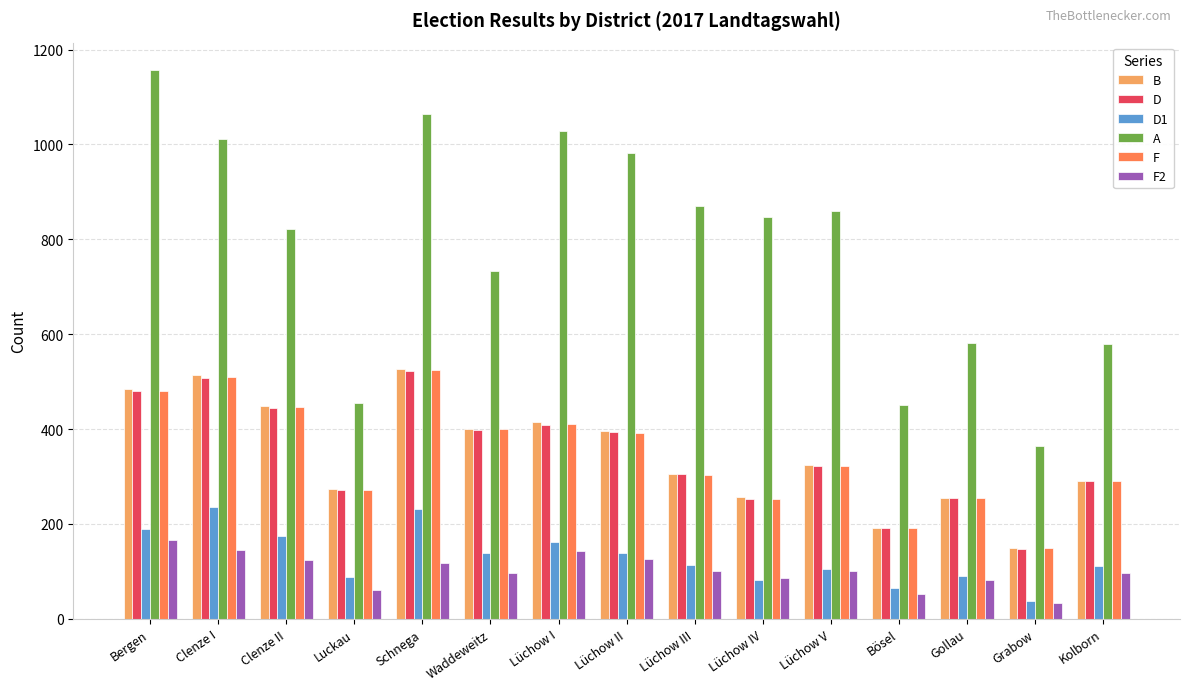

The value of B at Schnega is 527. True or false?

True